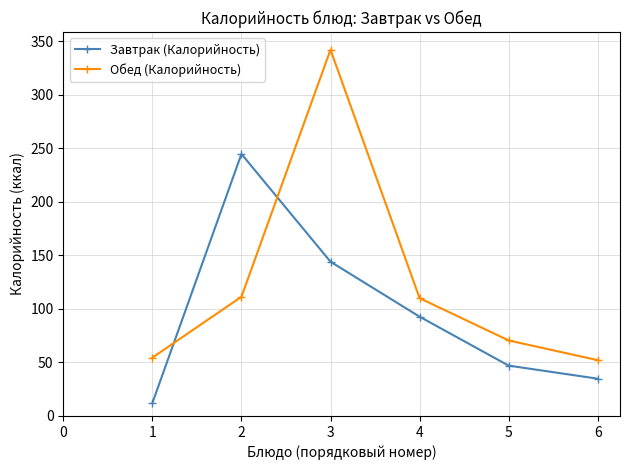

Rank the series at 1 from lowest to highest value.

Завтрак (Калорийность), Обед (Калорийность)